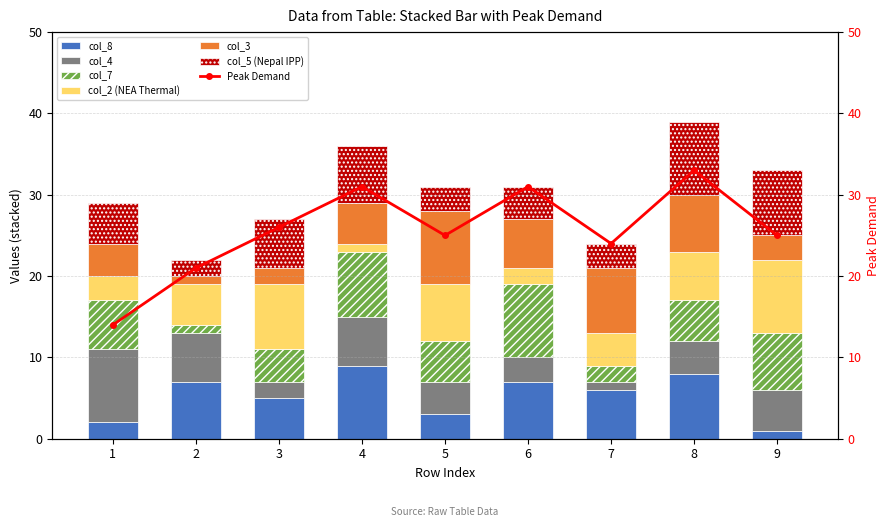

What is the total value across all series at 7?

24